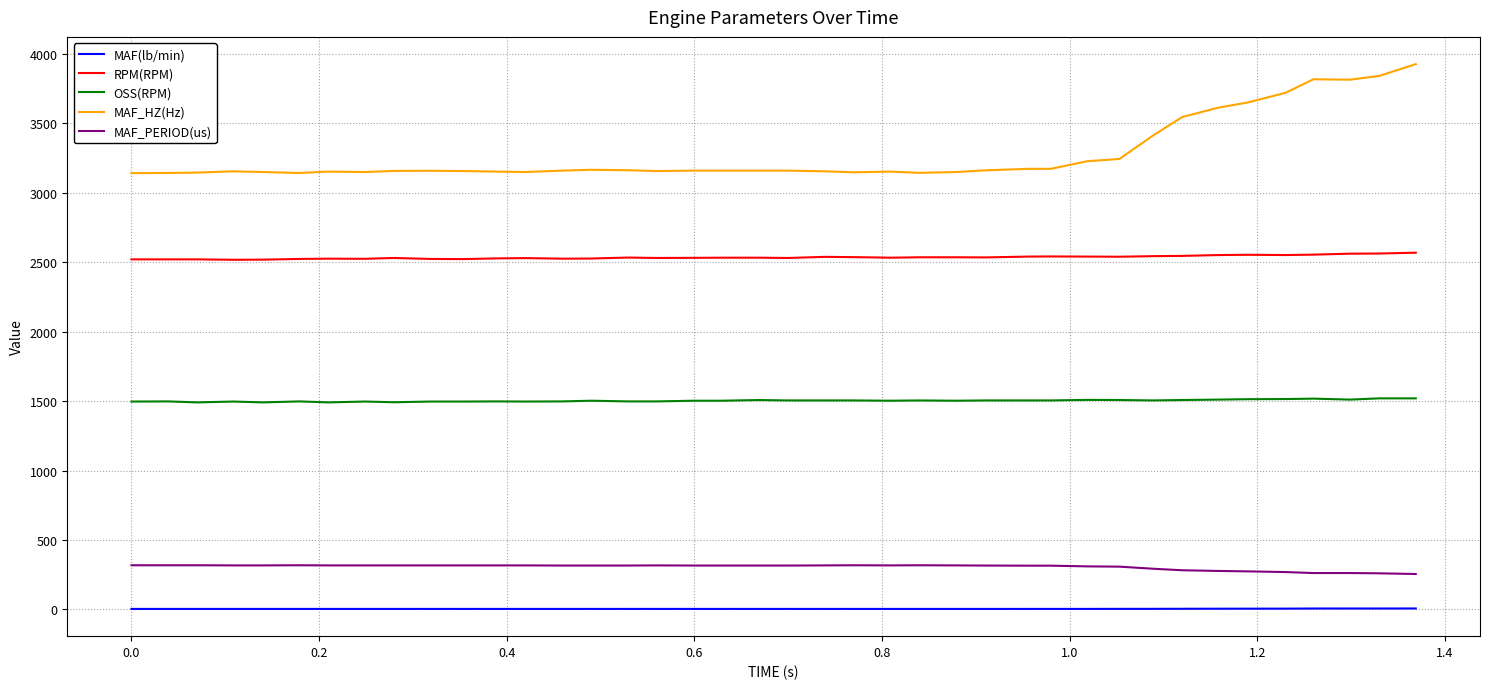

What is the highest value of the RPM(RPM) series?

2569.0